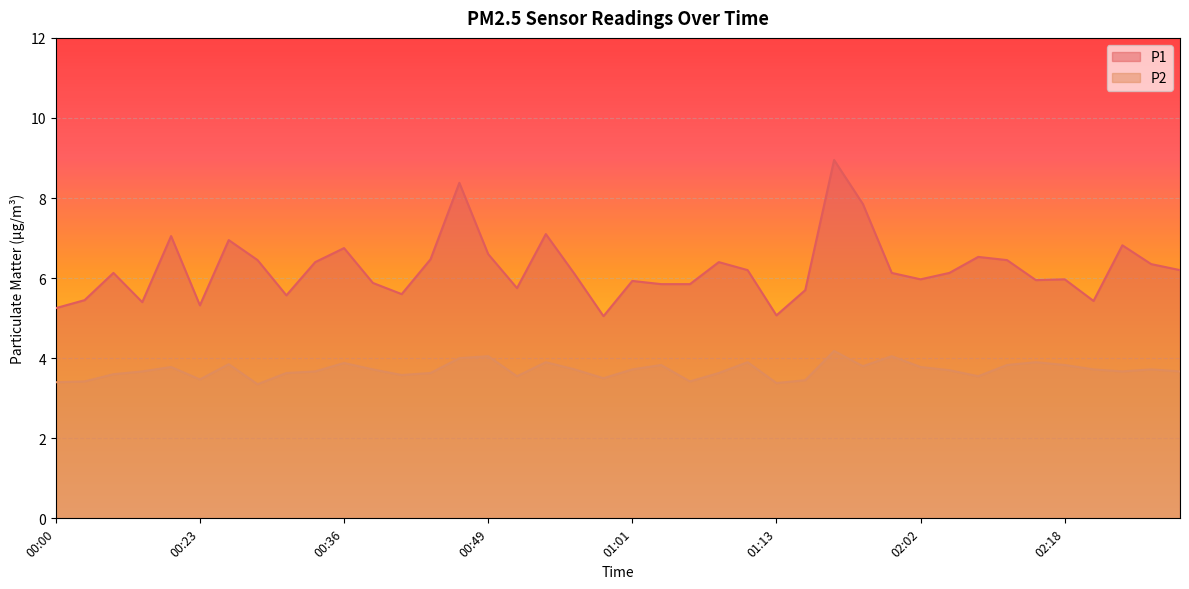

Which label corresponds to the largest value in the chart?

01:54